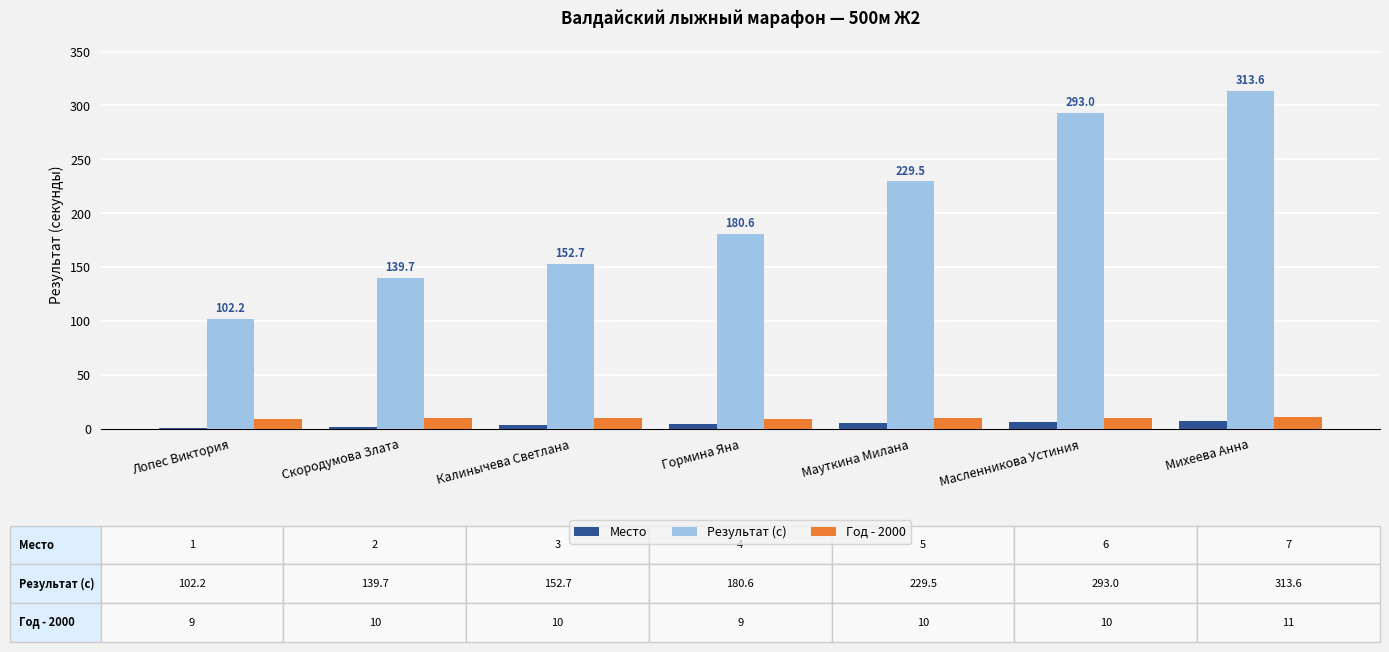

Which category has the highest value in the Результат (с) series?

Михеева Анна